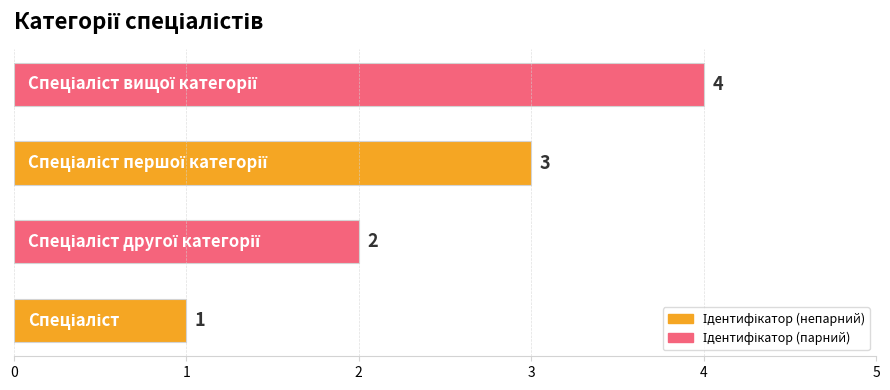

How many values are between 2 and 4?

3